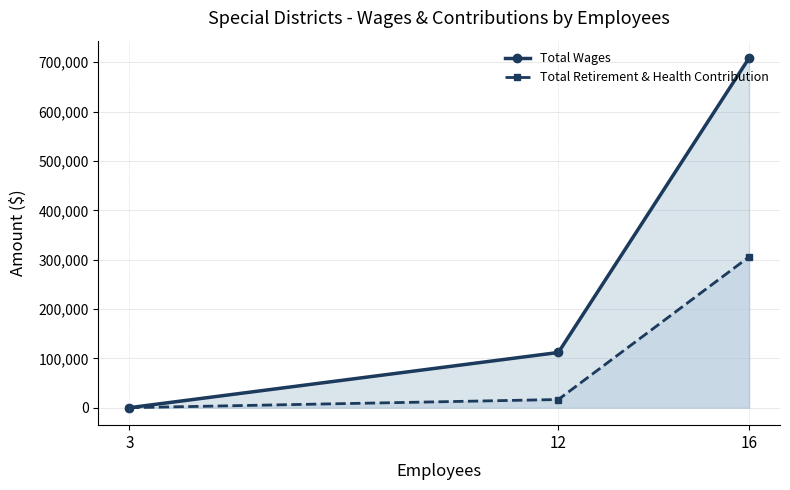

At 3, list the series in order from largest to smallest.

Total Wages, Total Retirement & Health Contribution